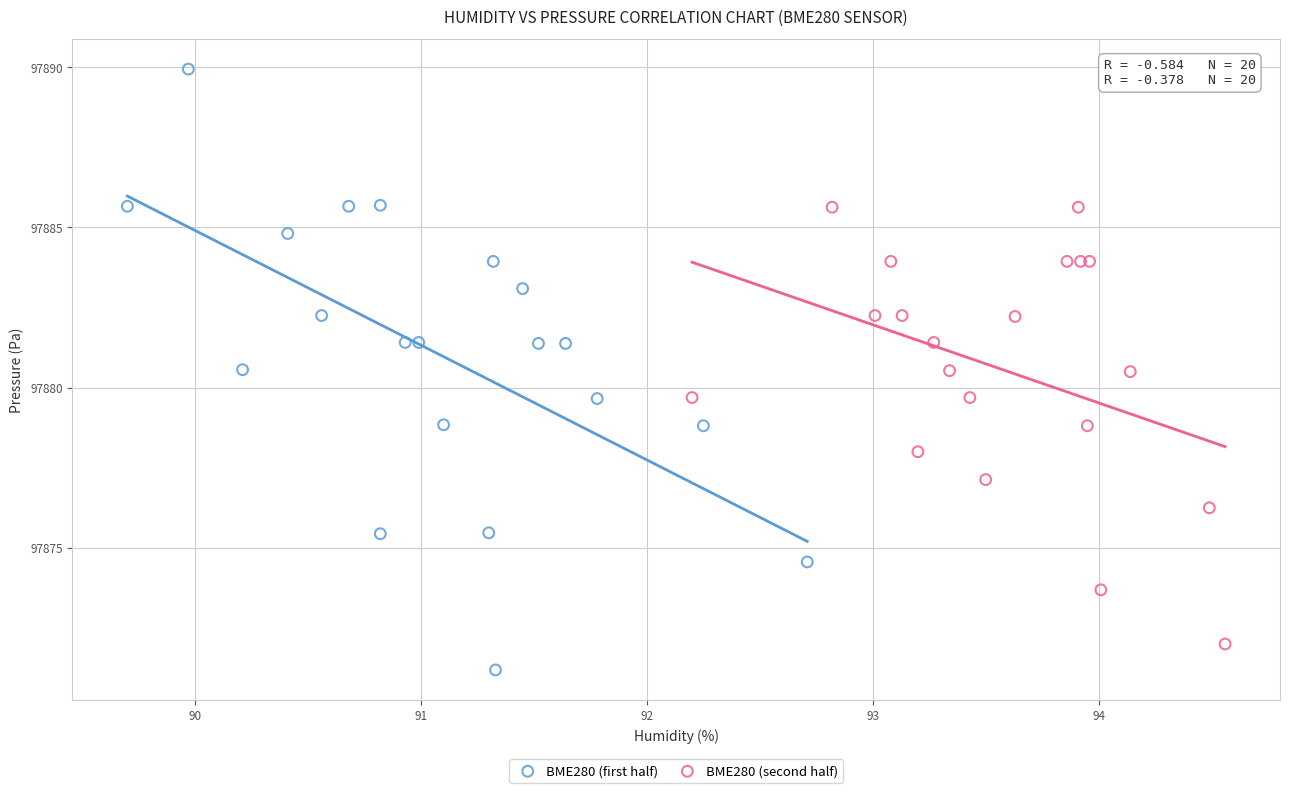

Which series reaches the minimum Y coordinate?

BME280 (first half)